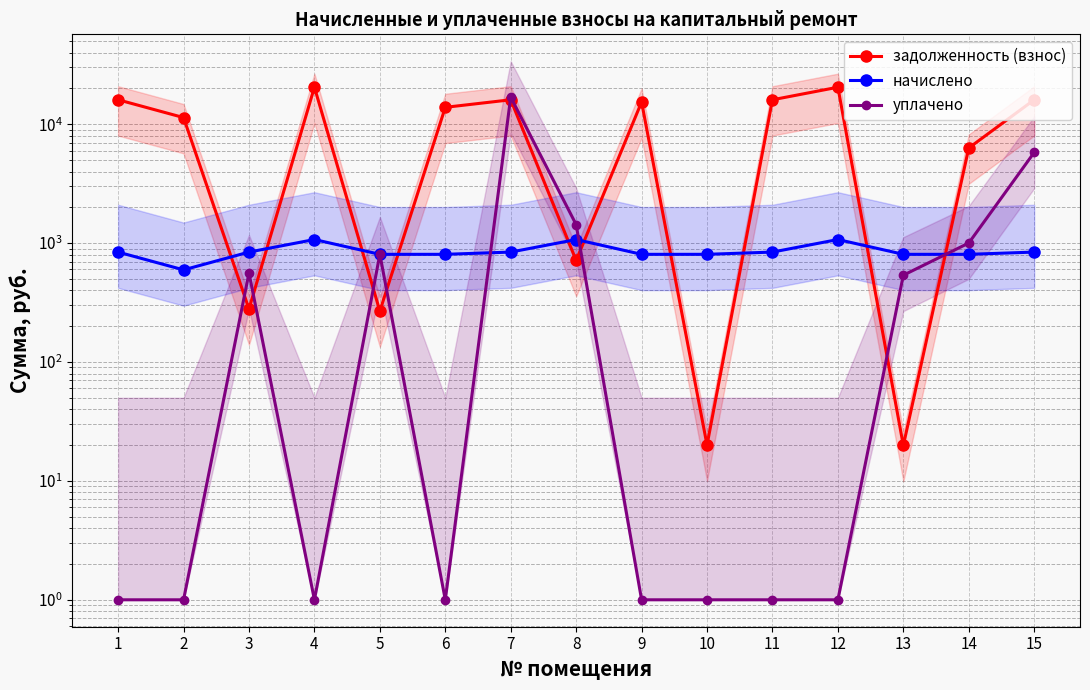

What are all the series names shown in the legend?

задолженность (взнос), начислено, уплачено